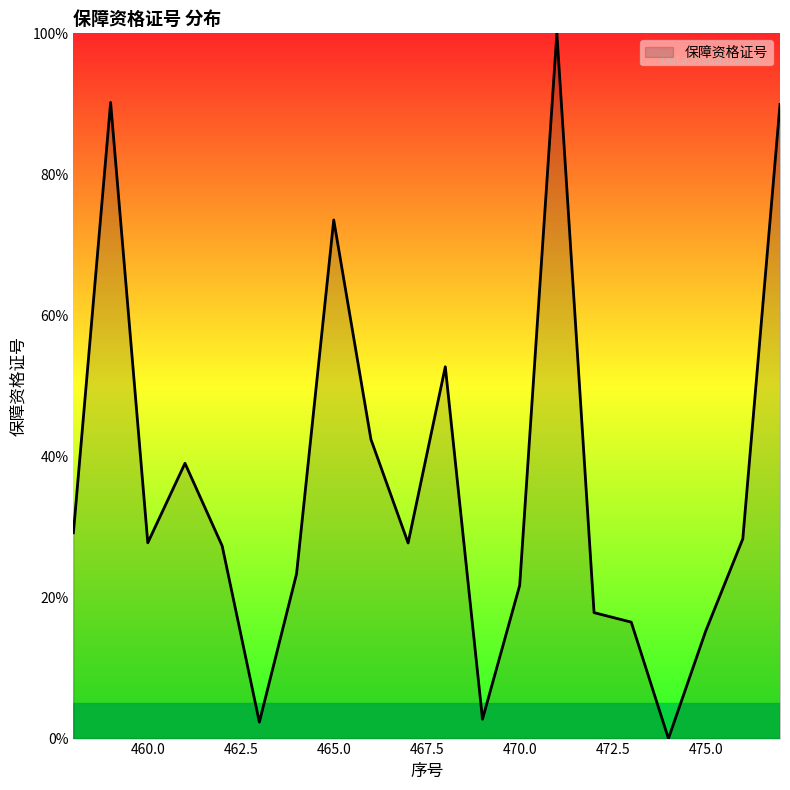

What is the difference between the maximum and minimum values?

100.0